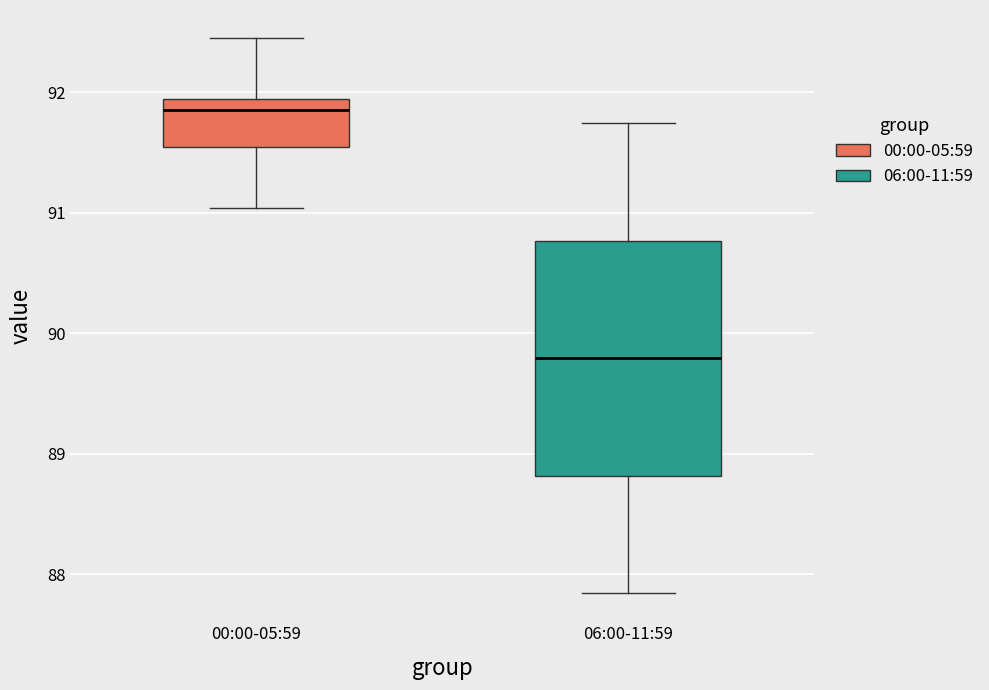

Which box is the tallest, from its lower edge to its upper edge?

06:00-11:59